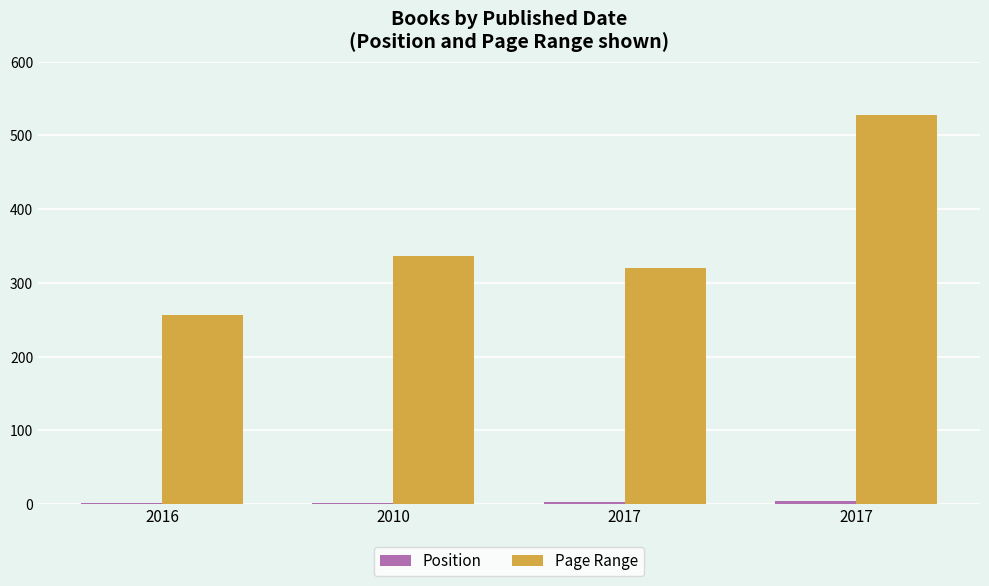

Are the bars horizontal?

No